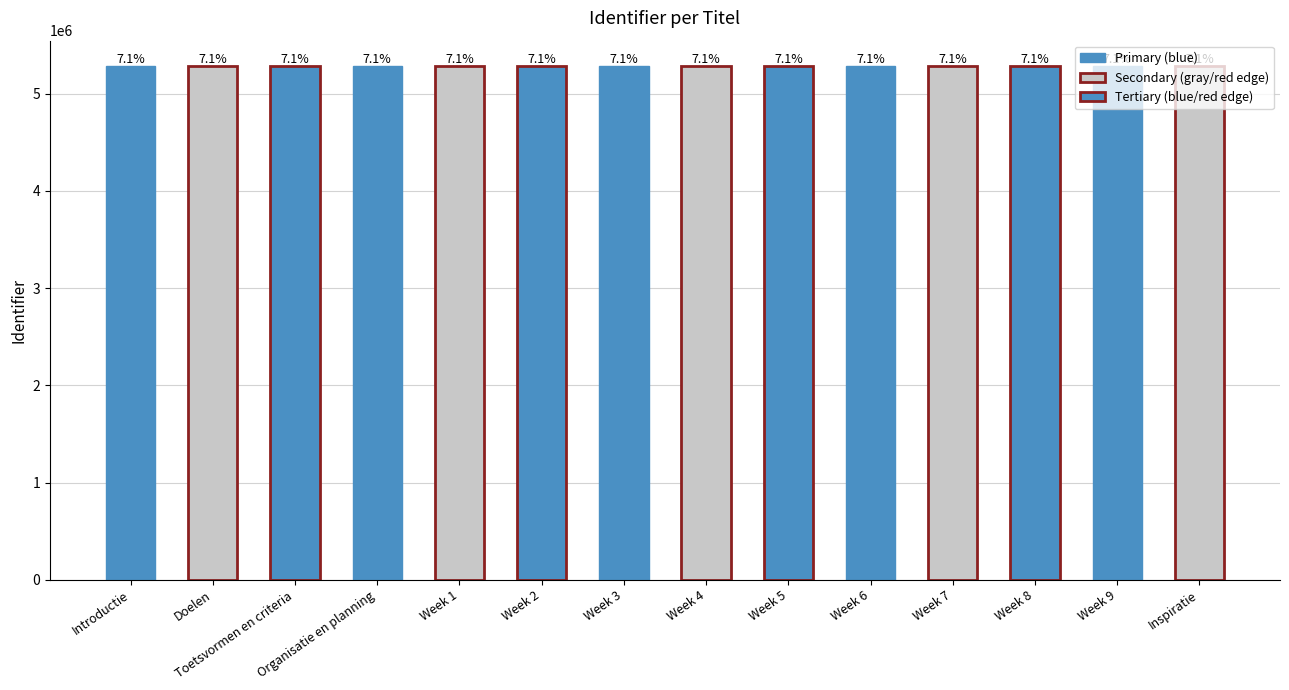

The value at Introductie is 2692761. True or false?

False